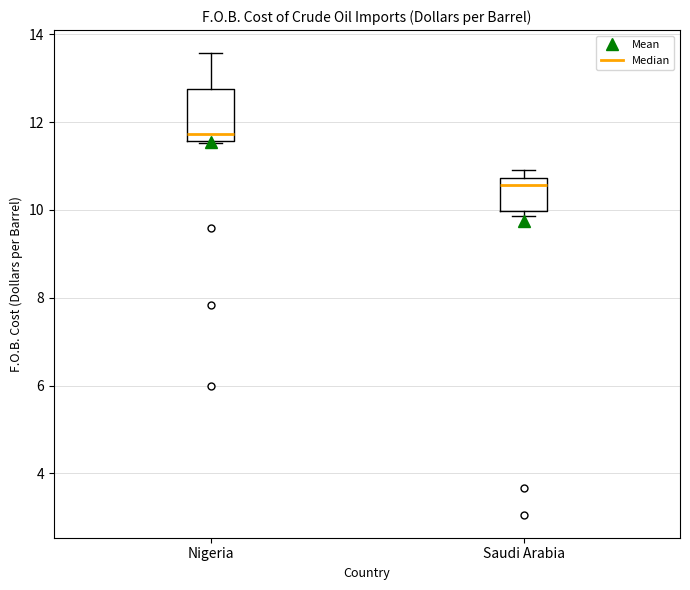

Comparing the boxes themselves (not the whiskers), which one is the tallest?

Nigeria